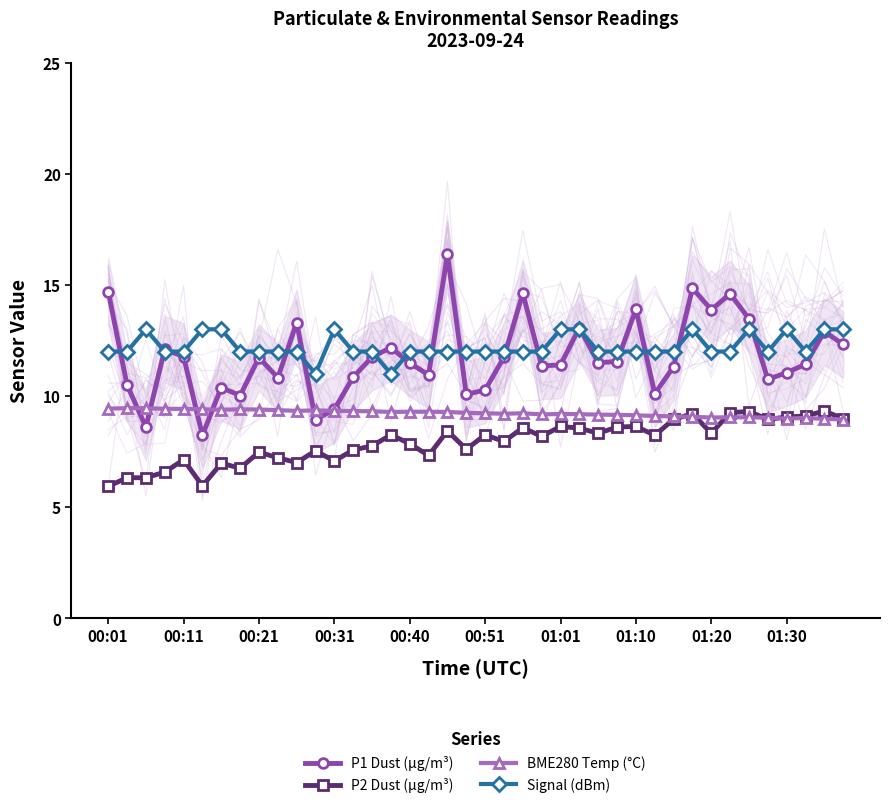

True or false: Signal (dBm) has more than 2 points higher than both neighbors.

True